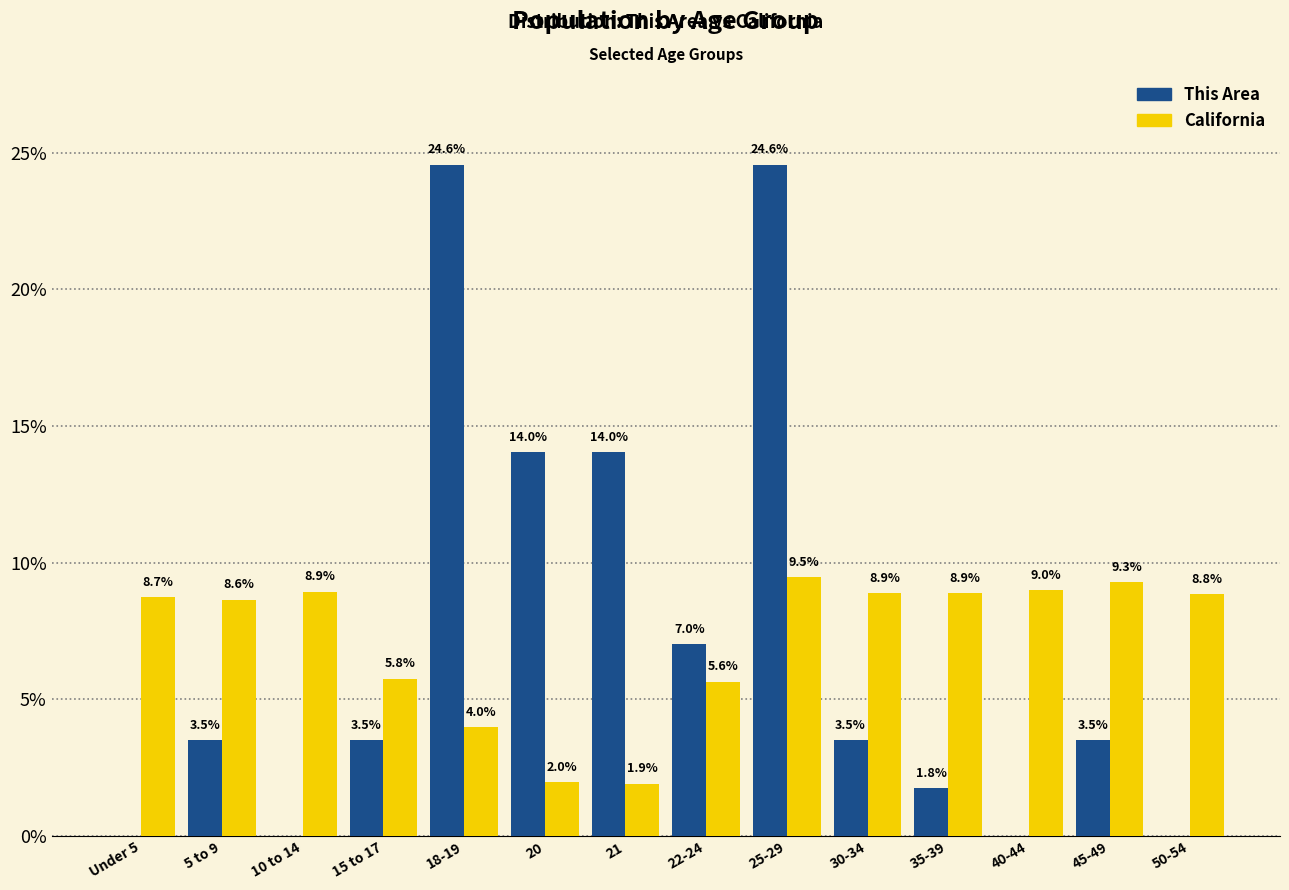

Which series changed the most between 18-19 and 21?

This Area